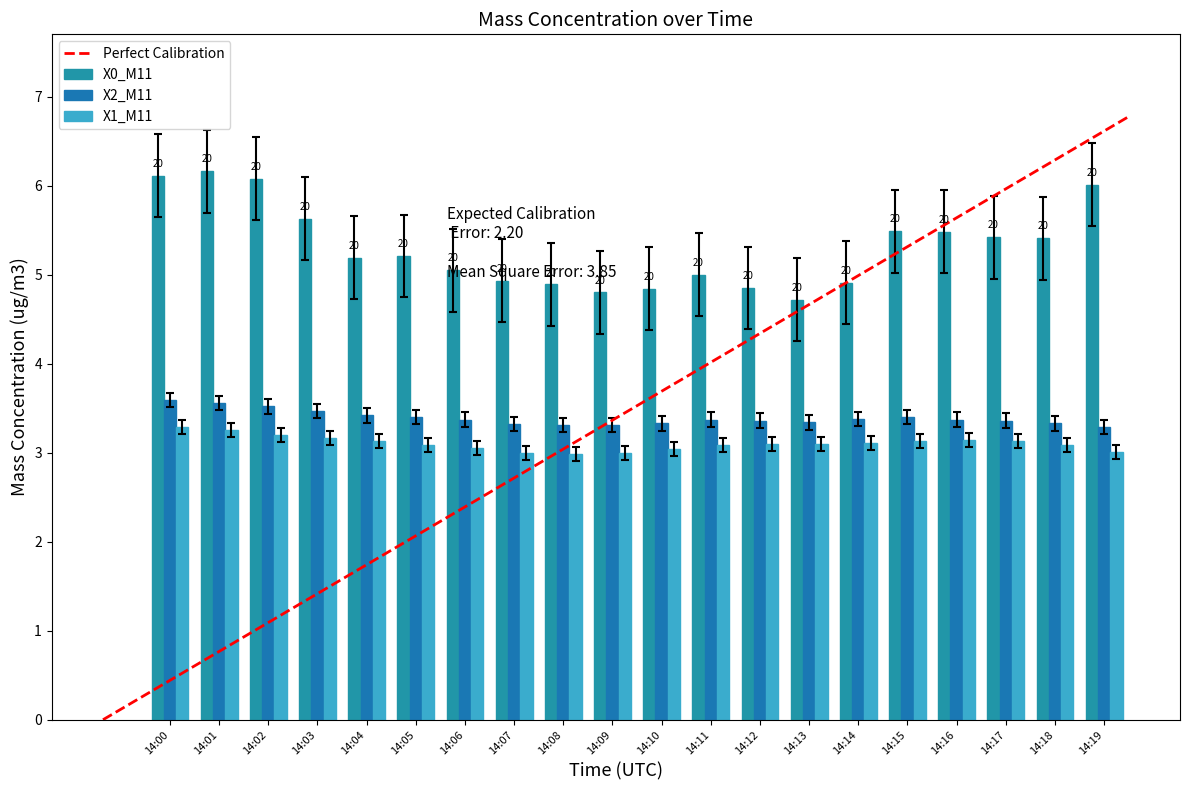

What is the highest value of the Perfect Calibration series?

6.8